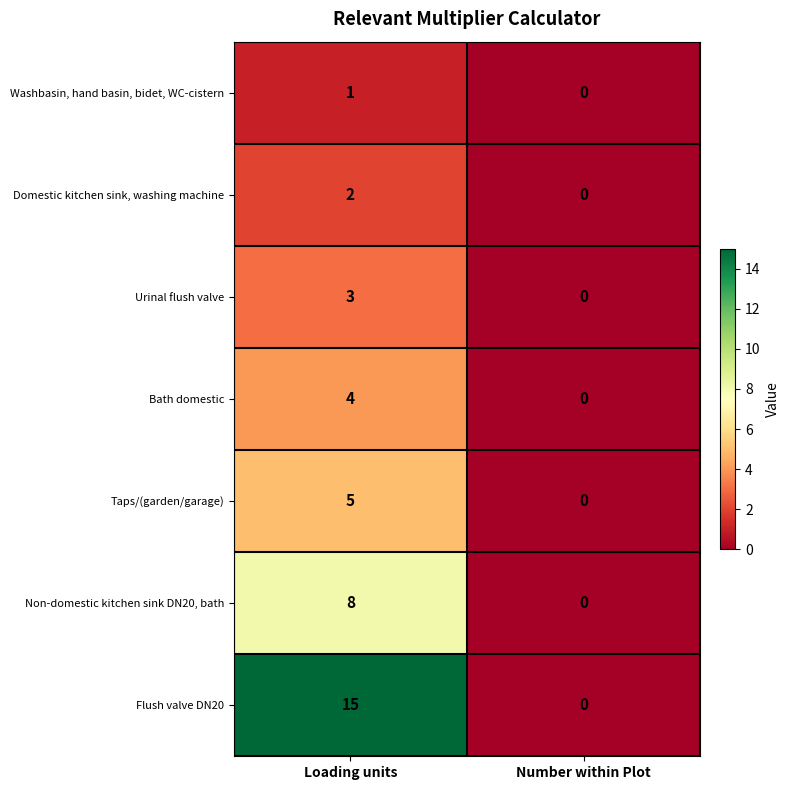

Reading left to right, what are all the values shown in this chart?

Washbasin, hand basin, bidet, WC-cistern: Loading units=1	Number within Plot=0
Domestic kitchen sink, washing machine: Loading units=2	Number within Plot=0
Urinal flush valve: Loading units=3	Number within Plot=0
Bath domestic: Loading units=4	Number within Plot=0
Taps/(garden/garage): Loading units=5	Number within Plot=0
Non-domestic kitchen sink DN20, bath: Loading units=8	Number within Plot=0
Flush valve DN20: Loading units=15	Number within Plot=0